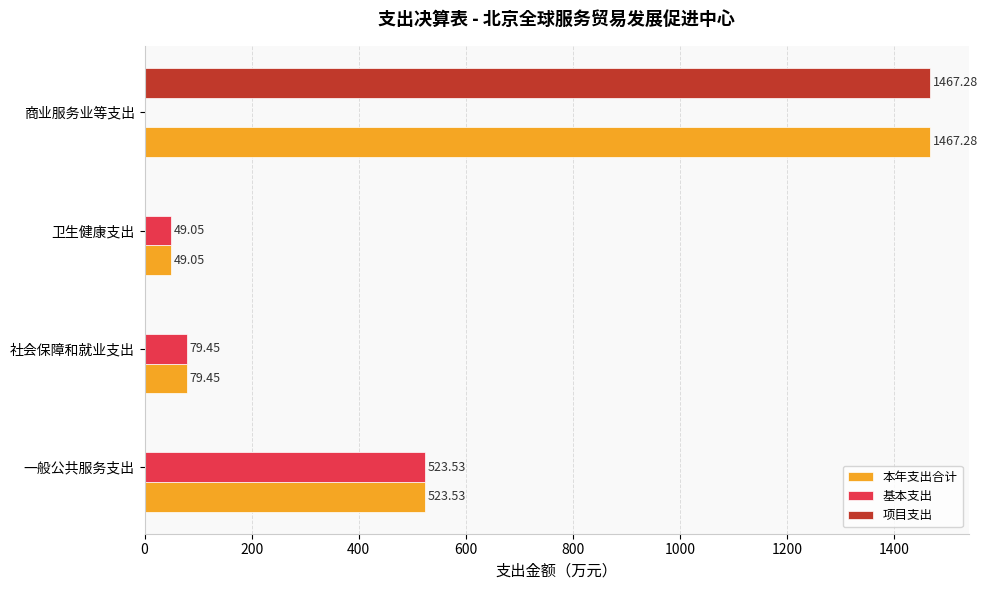

How many values in the 项目支出 series exceed 0?

1